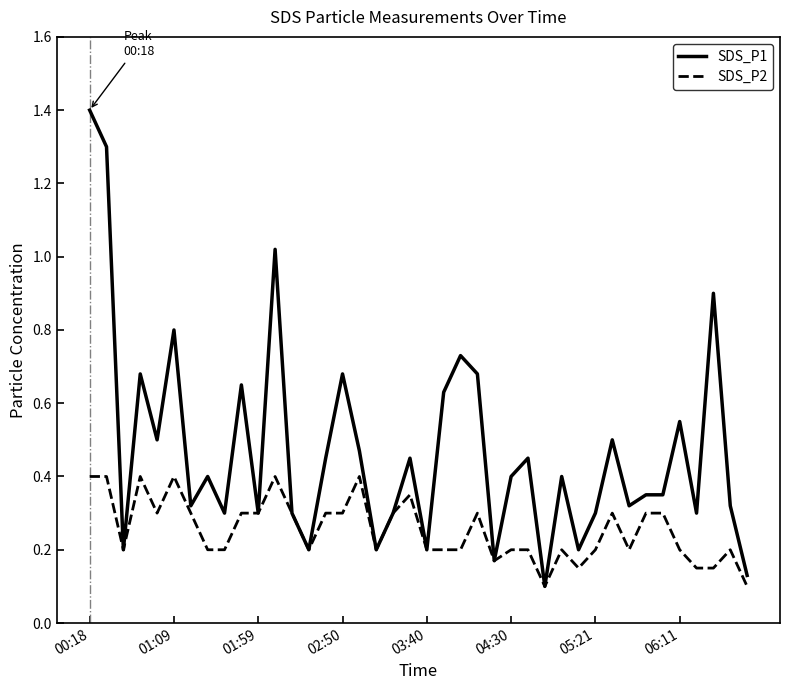

Rank the series by their average value, from lowest to highest.

SDS_P2, SDS_P1